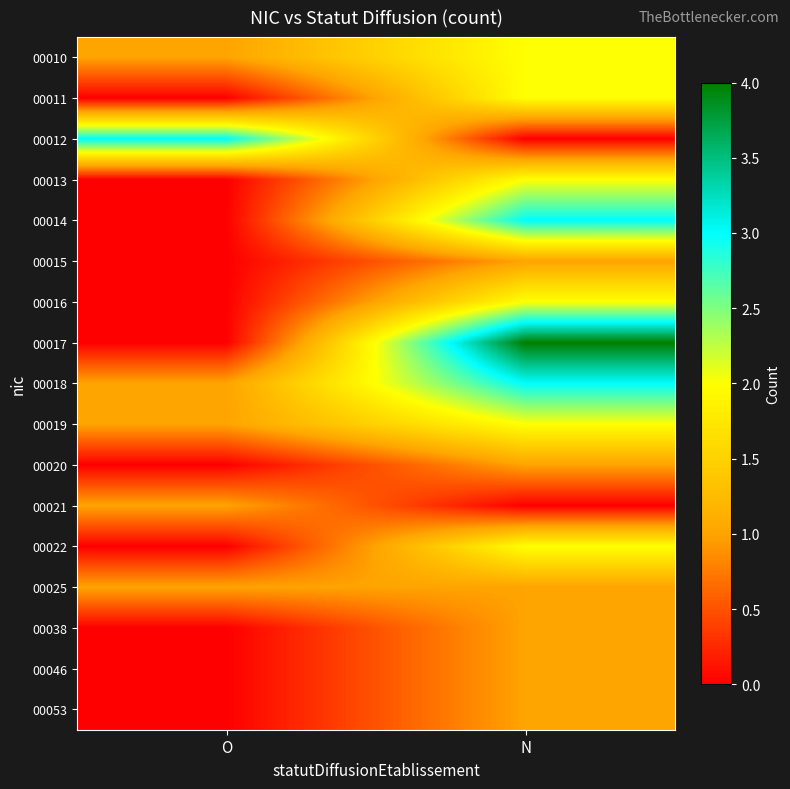

Reading left to right, list all the values displayed in this chart.

00010: O=1	N=2
00011: O=0	N=2
00012: O=3	N=0
00013: O=0	N=2
00014: O=0	N=3
00015: O=0	N=1
00016: O=0	N=2
00017: O=0	N=4
00018: O=1	N=3
00019: O=1	N=2
00020: O=0	N=1
00021: O=1	N=0
00022: O=0	N=2
00025: O=1	N=1
00038: O=0	N=1
00046: O=0	N=1
00053: O=0	N=1